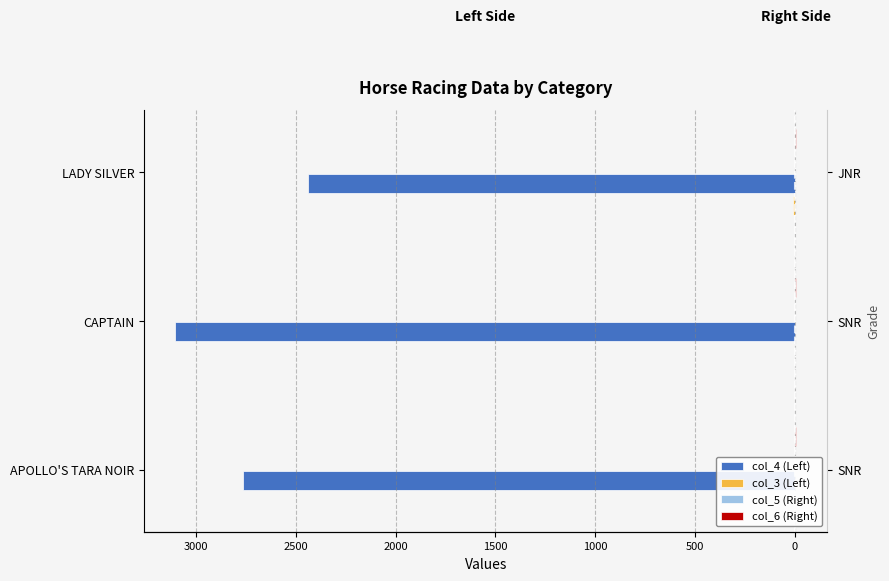

What are all the series names shown in the legend?

col_4 (Left), col_3 (Left), col_5 (Right), col_6 (Right)